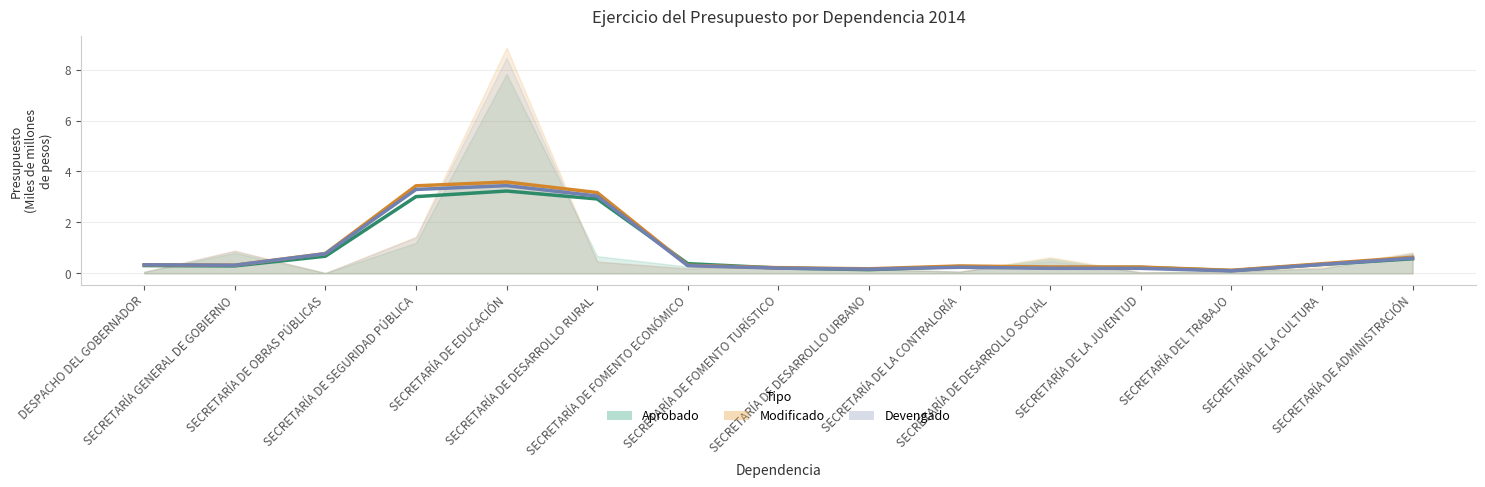

List the series in order of their peak value, highest first.

Modificado, Devengado, Aprobado